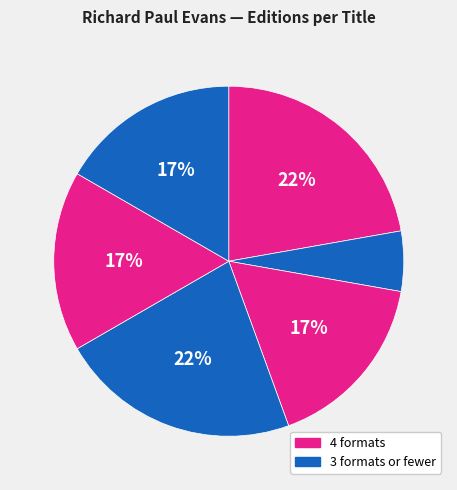

Count the number of slices in the pie.

6